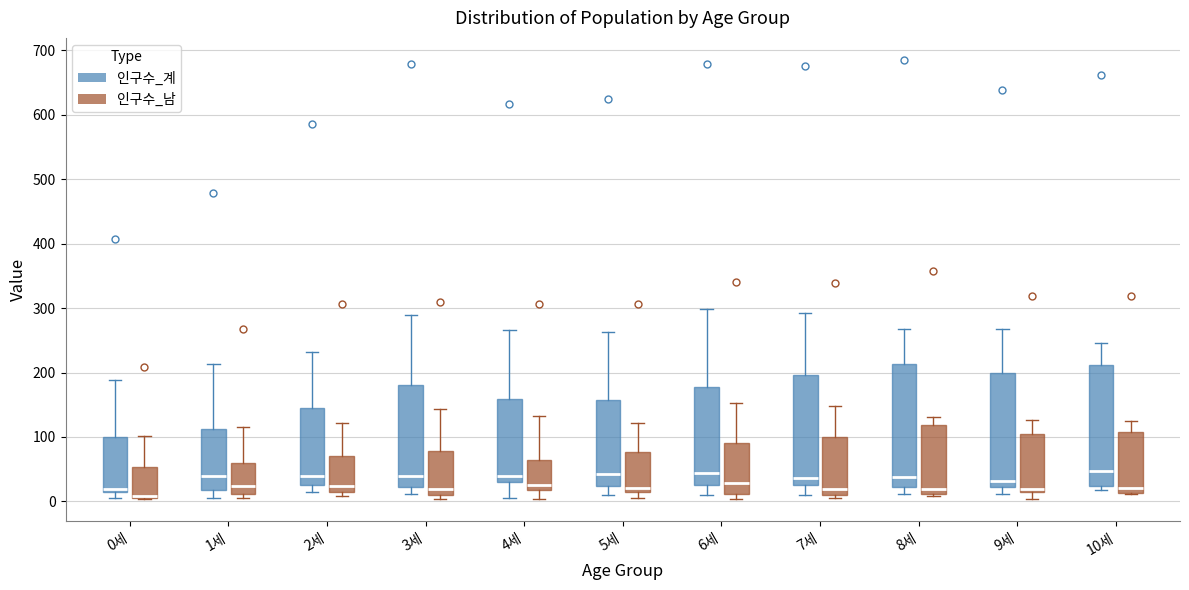

Reading left to right, transcribe this box plot: for each box, give where its median line is, the range the box spans, and where its two whiskers end, as read against the y-axis. The values are not printed on the chart, so give them approximately, as read against the axis.

0세 (인구수_계): median 20 (just above the box's lower edge), box 20 to 100, whiskers 10 to 190
0세 (인구수_남): median 10 (drawn on the box's lower edge), box 10 to 50, whiskers 0 to 100
1세 (인구수_계): median 40, box 20 to 110, whiskers 10 to 210
1세 (인구수_남): median 20, box 10 to 60, whiskers 10 (just below the box's lower edge) to 120
2세 (인구수_계): median 40, box 30 to 150, whiskers 20 to 230
2세 (인구수_남): median 20 (just above the box's lower edge), box 20 to 70, whiskers 10 to 120
3세 (인구수_계): median 40, box 20 to 180, whiskers 10 to 290
3세 (인구수_남): median 20, box 10 to 80, whiskers 0 to 140
4세 (인구수_계): median 40, box 30 to 160, whiskers 10 to 270
4세 (인구수_남): median 30, box 20 to 60, whiskers 0 to 130
5세 (인구수_계): median 40, box 20 to 160, whiskers 10 to 260
5세 (인구수_남): median 20, box 10 to 80, whiskers 10 (just below the box's lower edge) to 120
6세 (인구수_계): median 40, box 30 to 180, whiskers 10 to 300
6세 (인구수_남): median 30, box 10 to 90, whiskers 0 to 150
7세 (인구수_계): median 40, box 30 to 200, whiskers 10 to 290
7세 (인구수_남): median 20, box 10 to 100, whiskers 10 (just below the box's lower edge) to 150
8세 (인구수_계): median 40, box 20 to 210, whiskers 10 to 270
8세 (인구수_남): median 20, box 10 to 120, whiskers 10 to 130
9세 (인구수_계): median 30, box 20 to 200, whiskers 10 to 270
9세 (인구수_남): median 20 (just above the box's lower edge), box 20 to 100, whiskers 0 to 130
10세 (인구수_계): median 50, box 20 to 210, whiskers 20 (just below the box's lower edge) to 250
10세 (인구수_남): median 20, box 10 to 110, whiskers 10 to 120